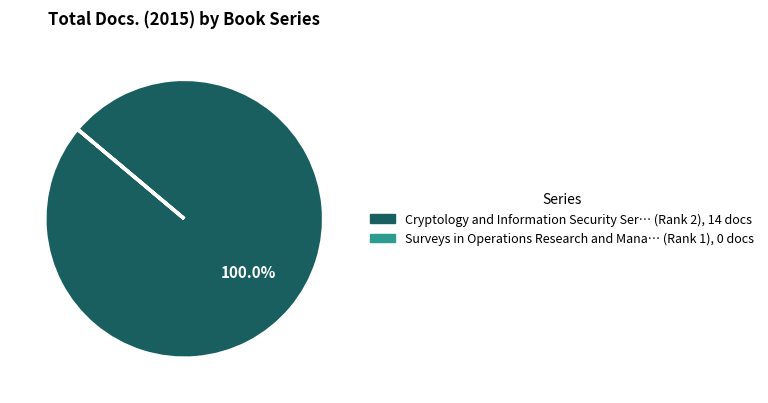

Is there any slice that represents more than half of the pie?

Yes